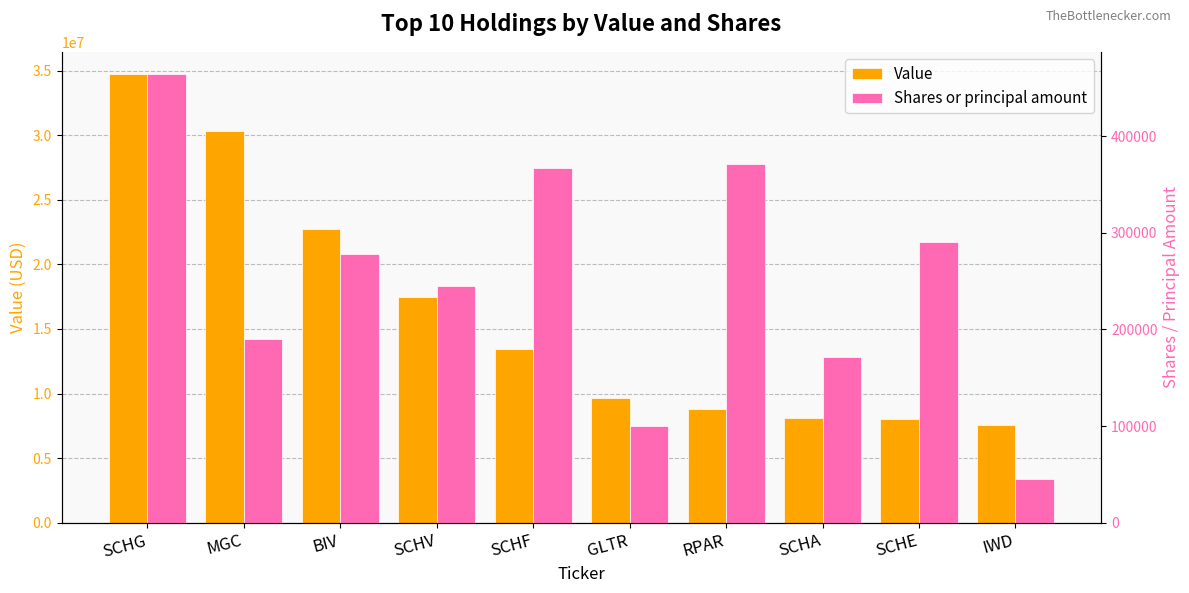

What is the sum of all Shares or principal amount values?

2521870